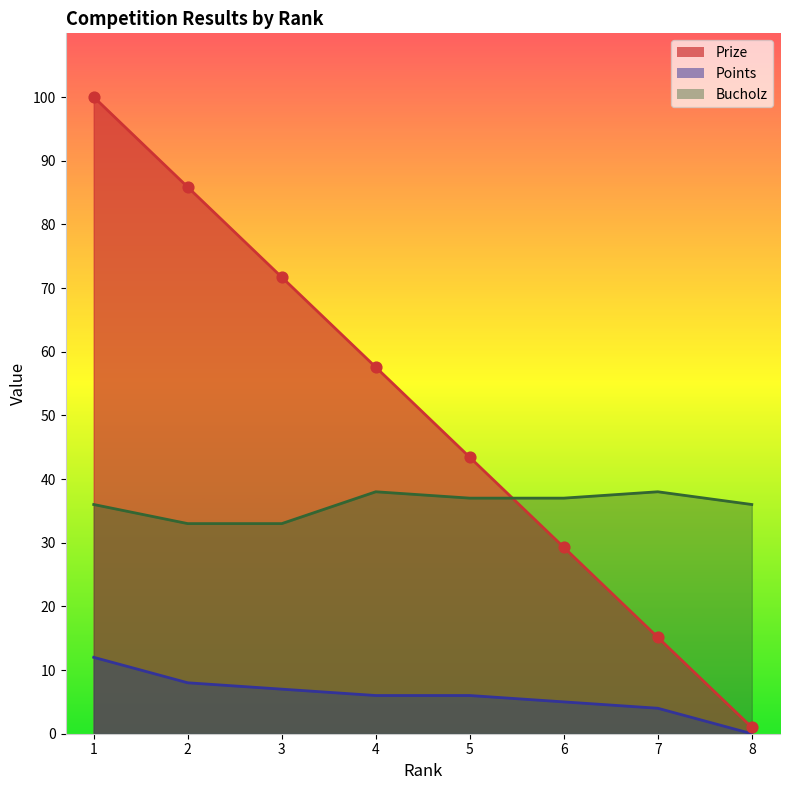

Which series contains the lowest Y value?

Points